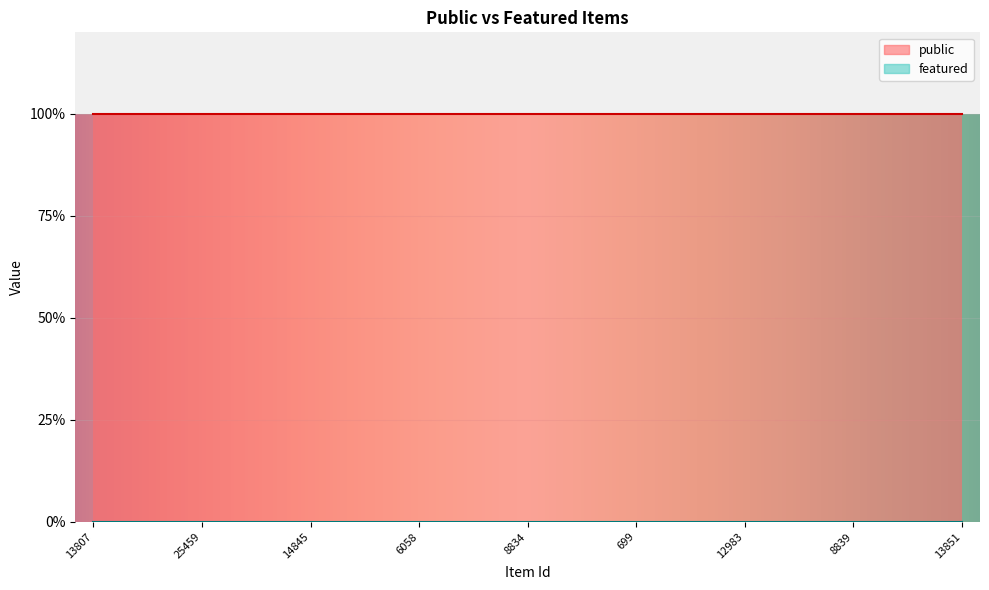

What are all the series names shown in the legend?

public, featured